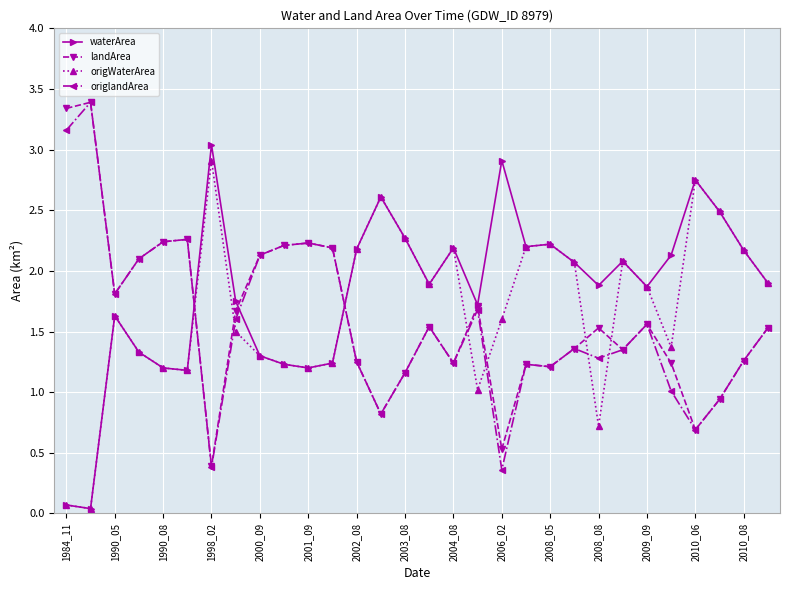

What are all the series names shown in the legend?

waterArea, landArea, origWaterArea, origlandArea